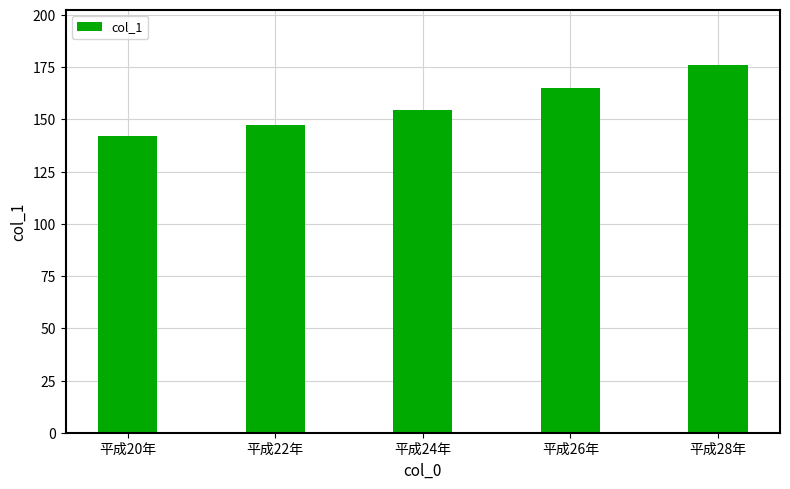

How many data points are less than 154?

2